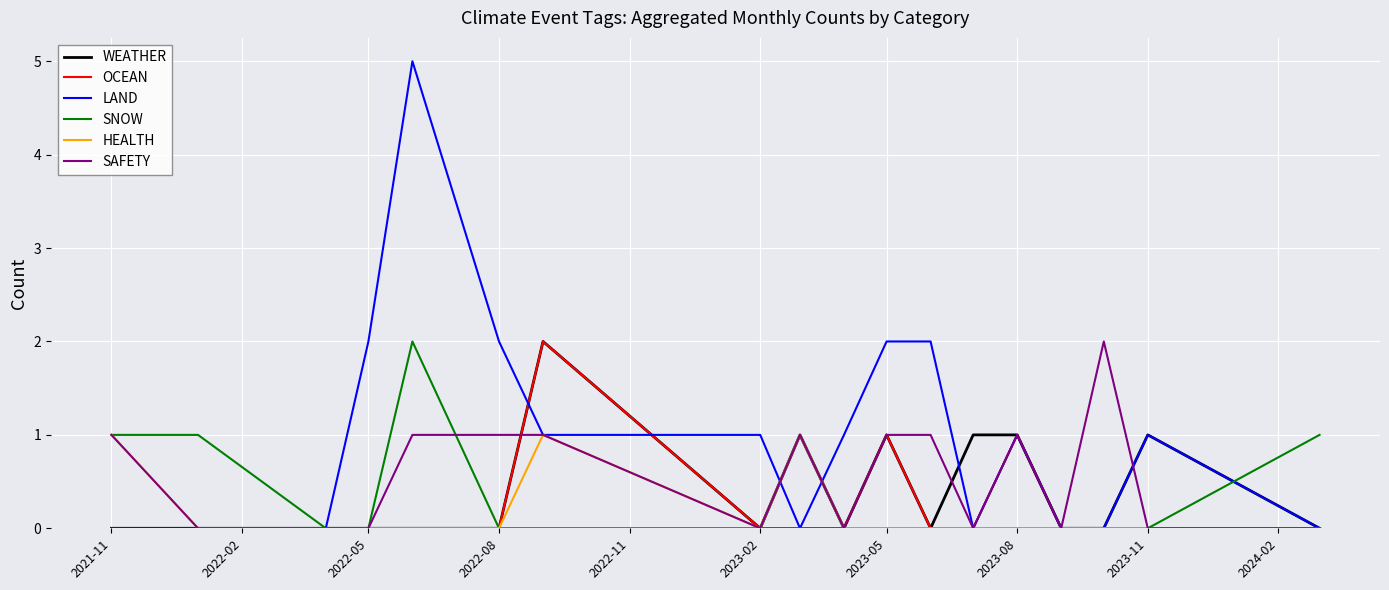

What is the maximum value shown in the chart?

5